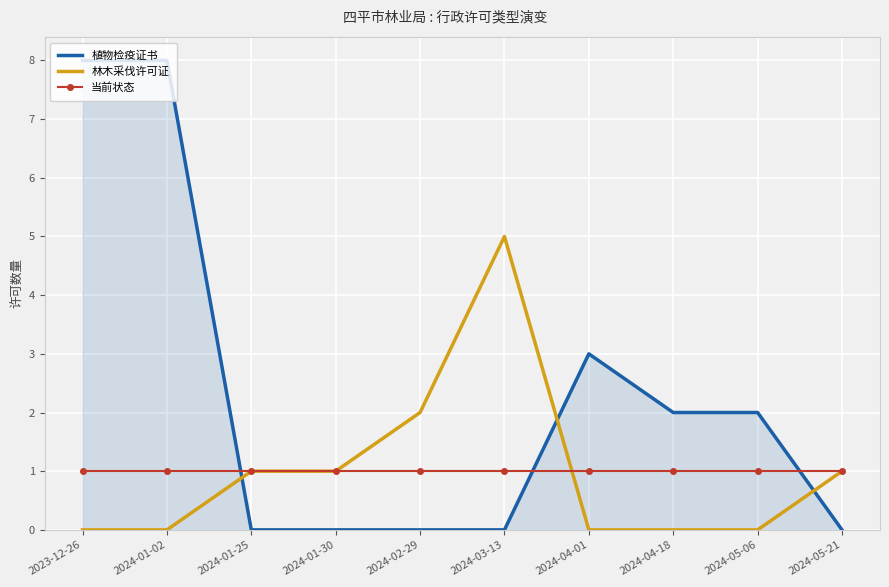

Is the value of 植物检疫证书 at 2023-12-26 greater than the value of 林木采伐许可证 at 2024-01-02?

Yes